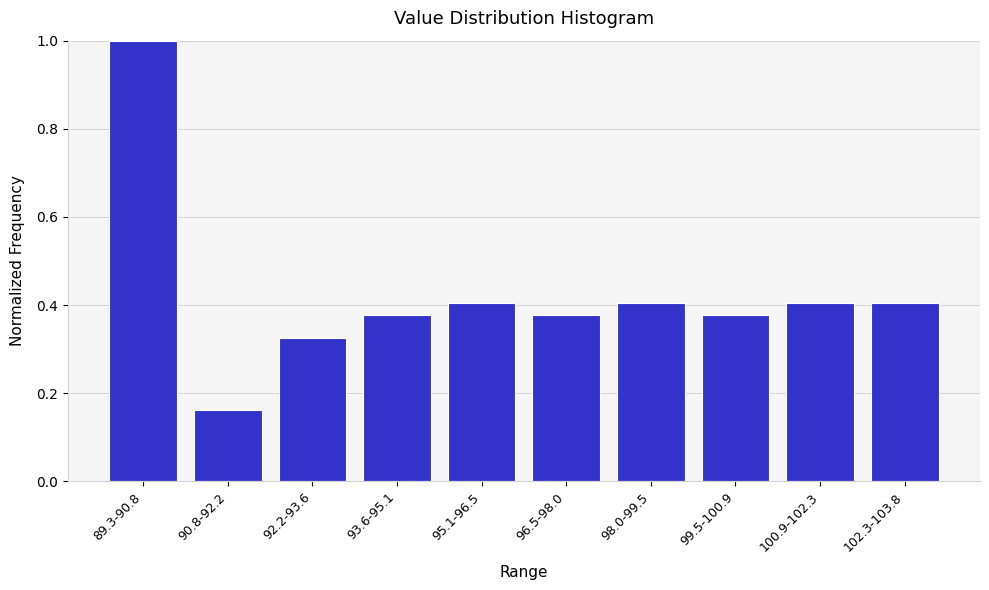

The value at 100.9-102.3 is 0.4. True or false?

True